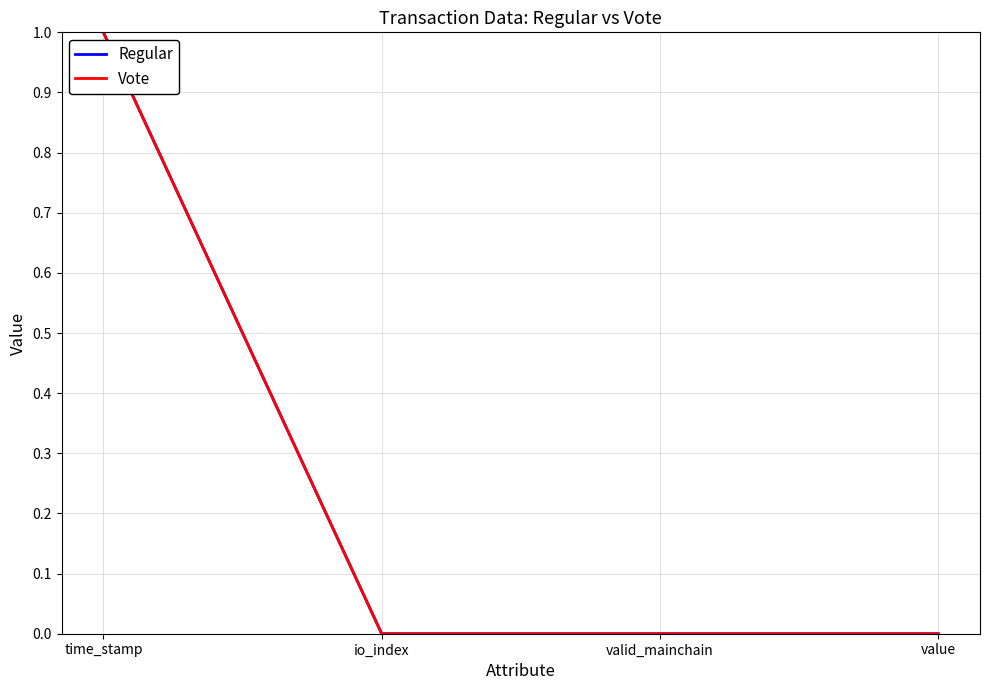

The value of Regular at time_stamp is 1.4. True or false?

False